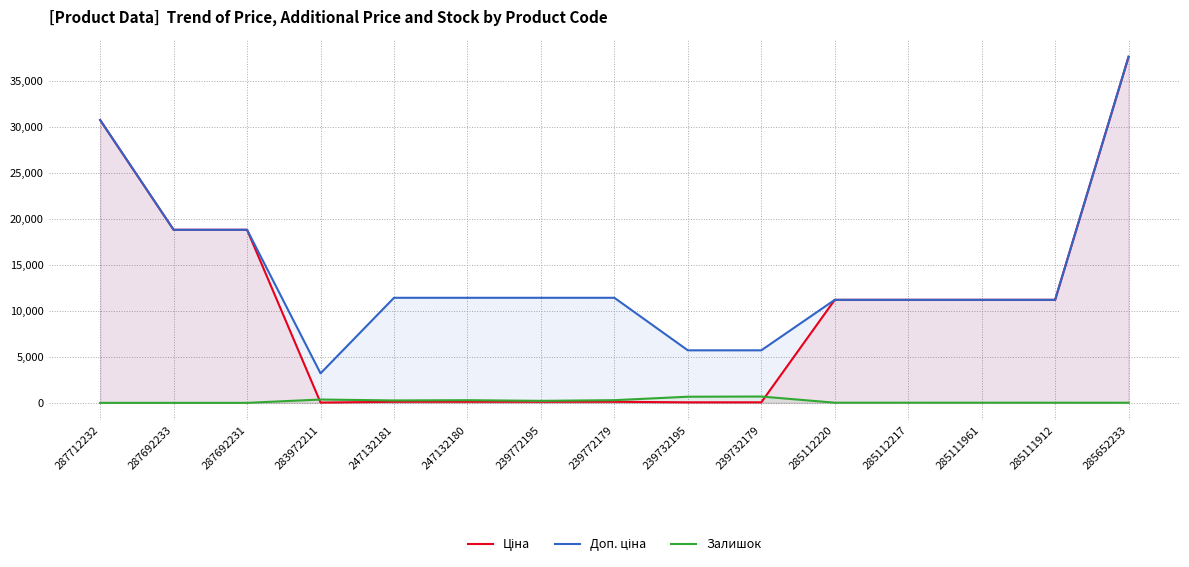

What is the sum of the Залишок values at 239772179 and 283972211?

650.0